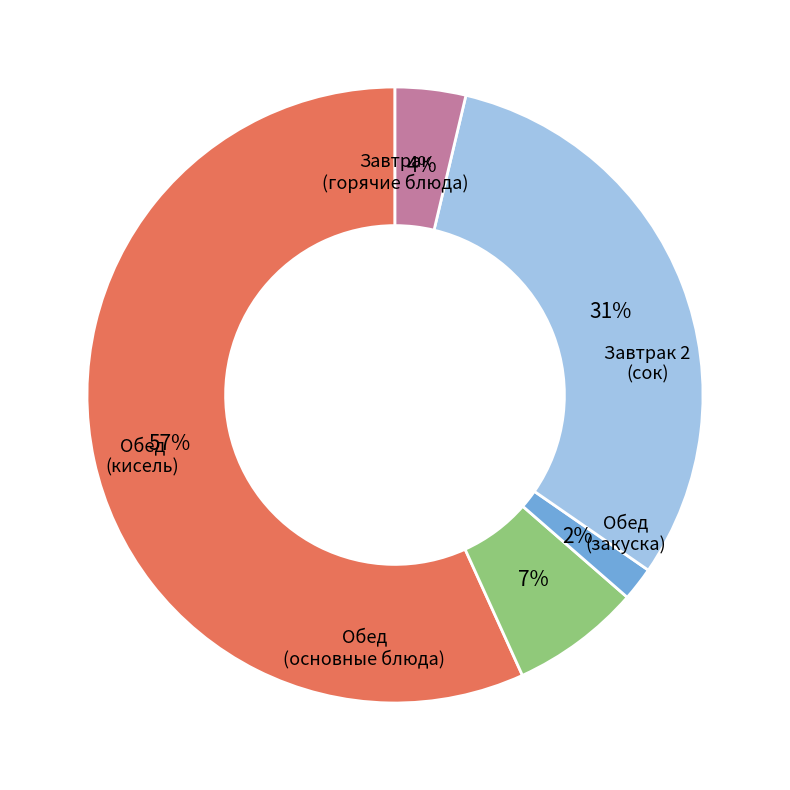

Is there any slice that represents more than half of the pie?

Yes